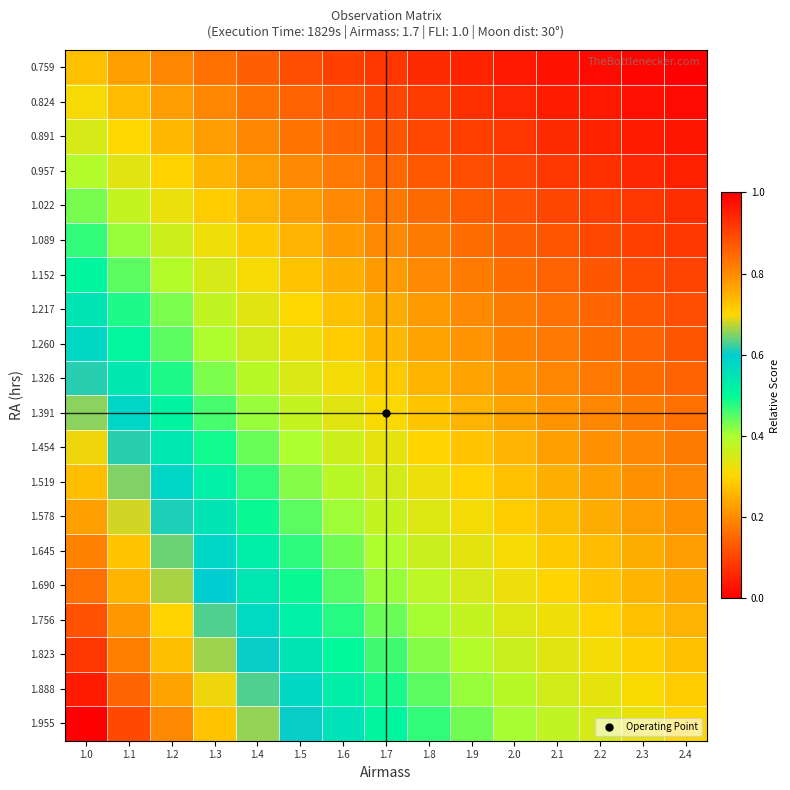

Reading left to right, transcribe all the data shown in this chart.

0.759: 1.0=0.3	1.1=0.2	1.2=0.2	1.3=0.2	1.4=0.1	1.5=0.1	1.6=0.1	1.7=0.1	1.8=0.1	1.9=0.1	2.0=0.0	2.1=0.0	2.2=0.0	2.3=0.0	2.4=0.0
0.824: 1.0=0.3	1.1=0.3	1.2=0.2	1.3=0.2	1.4=0.2	1.5=0.1	1.6=0.1	1.7=0.1	1.8=0.1	1.9=0.1	2.0=0.1	2.1=0.0	2.2=0.0	2.3=0.0	2.4=0.0
0.891: 1.0=0.4	1.1=0.3	1.2=0.3	1.3=0.2	1.4=0.2	1.5=0.2	1.6=0.1	1.7=0.1	1.8=0.1	1.9=0.1	2.0=0.1	2.1=0.1	2.2=0.1	2.3=0.0	2.4=0.0
0.957: 1.0=0.4	1.1=0.3	1.2=0.3	1.3=0.3	1.4=0.2	1.5=0.2	1.6=0.2	1.7=0.2	1.8=0.1	1.9=0.1	2.0=0.1	2.1=0.1	2.2=0.1	2.3=0.1	2.4=0.1
1.022: 1.0=0.4	1.1=0.4	1.2=0.3	1.3=0.3	1.4=0.3	1.5=0.2	1.6=0.2	1.7=0.2	1.8=0.2	1.9=0.1	2.0=0.1	2.1=0.1	2.2=0.1	2.3=0.1	2.4=0.1
1.089: 1.0=0.5	1.1=0.4	1.2=0.4	1.3=0.3	1.4=0.3	1.5=0.3	1.6=0.2	1.7=0.2	1.8=0.2	1.9=0.2	2.0=0.1	2.1=0.1	2.2=0.1	2.3=0.1	2.4=0.1
1.152: 1.0=0.5	1.1=0.4	1.2=0.4	1.3=0.3	1.4=0.3	1.5=0.3	1.6=0.2	1.7=0.2	1.8=0.2	1.9=0.2	2.0=0.2	2.1=0.1	2.2=0.1	2.3=0.1	2.4=0.1
1.217: 1.0=0.5	1.1=0.5	1.2=0.4	1.3=0.4	1.4=0.3	1.5=0.3	1.6=0.3	1.7=0.2	1.8=0.2	1.9=0.2	2.0=0.2	2.1=0.2	2.2=0.1	2.3=0.1	2.4=0.1
1.260: 1.0=0.6	1.1=0.5	1.2=0.4	1.3=0.4	1.4=0.4	1.5=0.3	1.6=0.3	1.7=0.3	1.8=0.2	1.9=0.2	2.0=0.2	2.1=0.2	2.2=0.2	2.3=0.1	2.4=0.1
1.326: 1.0=0.6	1.1=0.5	1.2=0.5	1.3=0.4	1.4=0.4	1.5=0.3	1.6=0.3	1.7=0.3	1.8=0.3	1.9=0.2	2.0=0.2	2.1=0.2	2.2=0.2	2.3=0.2	2.4=0.1
1.391: 1.0=0.7	1.1=0.6	1.2=0.5	1.3=0.5	1.4=0.4	1.5=0.4	1.6=0.3	1.7=0.3	1.8=0.3	1.9=0.3	2.0=0.2	2.1=0.2	2.2=0.2	2.3=0.2	2.4=0.2
1.454: 1.0=0.7	1.1=0.6	1.2=0.5	1.3=0.5	1.4=0.4	1.5=0.4	1.6=0.4	1.7=0.3	1.8=0.3	1.9=0.3	2.0=0.3	2.1=0.2	2.2=0.2	2.3=0.2	2.4=0.2
1.519: 1.0=0.7	1.1=0.6	1.2=0.6	1.3=0.5	1.4=0.5	1.5=0.4	1.6=0.4	1.7=0.4	1.8=0.3	1.9=0.3	2.0=0.3	2.1=0.2	2.2=0.2	2.3=0.2	2.4=0.2
1.578: 1.0=0.8	1.1=0.7	1.2=0.6	1.3=0.5	1.4=0.5	1.5=0.4	1.6=0.4	1.7=0.4	1.8=0.3	1.9=0.3	2.0=0.3	2.1=0.3	2.2=0.2	2.3=0.2	2.4=0.2
1.645: 1.0=0.8	1.1=0.7	1.2=0.6	1.3=0.6	1.4=0.5	1.5=0.5	1.6=0.4	1.7=0.4	1.8=0.4	1.9=0.3	2.0=0.3	2.1=0.3	2.2=0.3	2.3=0.2	2.4=0.2
1.690: 1.0=0.8	1.1=0.7	1.2=0.7	1.3=0.6	1.4=0.5	1.5=0.5	1.6=0.5	1.7=0.4	1.8=0.4	1.9=0.3	2.0=0.3	2.1=0.3	2.2=0.3	2.3=0.3	2.4=0.2
1.756: 1.0=0.9	1.1=0.8	1.2=0.7	1.3=0.6	1.4=0.6	1.5=0.5	1.6=0.5	1.7=0.4	1.8=0.4	1.9=0.4	2.0=0.3	2.1=0.3	2.2=0.3	2.3=0.3	2.4=0.3
1.823: 1.0=0.9	1.1=0.8	1.2=0.7	1.3=0.7	1.4=0.6	1.5=0.5	1.6=0.5	1.7=0.5	1.8=0.4	1.9=0.4	2.0=0.4	2.1=0.3	2.2=0.3	2.3=0.3	2.4=0.3
1.888: 1.0=1.0	1.1=0.9	1.2=0.8	1.3=0.7	1.4=0.6	1.5=0.6	1.6=0.5	1.7=0.5	1.8=0.4	1.9=0.4	2.0=0.4	2.1=0.4	2.2=0.3	2.3=0.3	2.4=0.3
1.955: 1.0=1.0	1.1=0.9	1.2=0.8	1.3=0.7	1.4=0.7	1.5=0.6	1.6=0.6	1.7=0.5	1.8=0.5	1.9=0.4	2.0=0.4	2.1=0.4	2.2=0.3	2.3=0.3	2.4=0.3